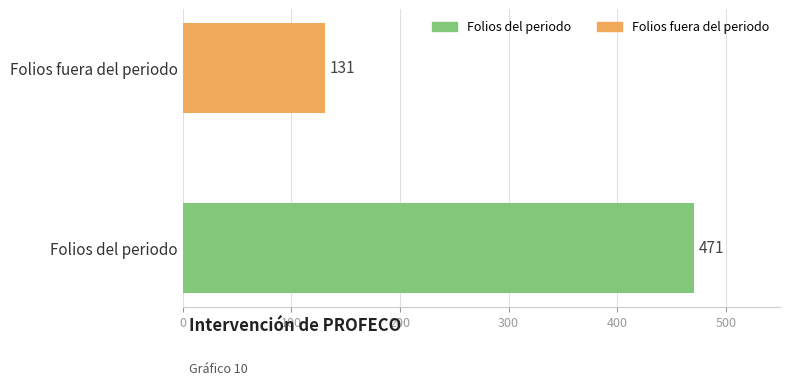

How many data points are less than 471?

1